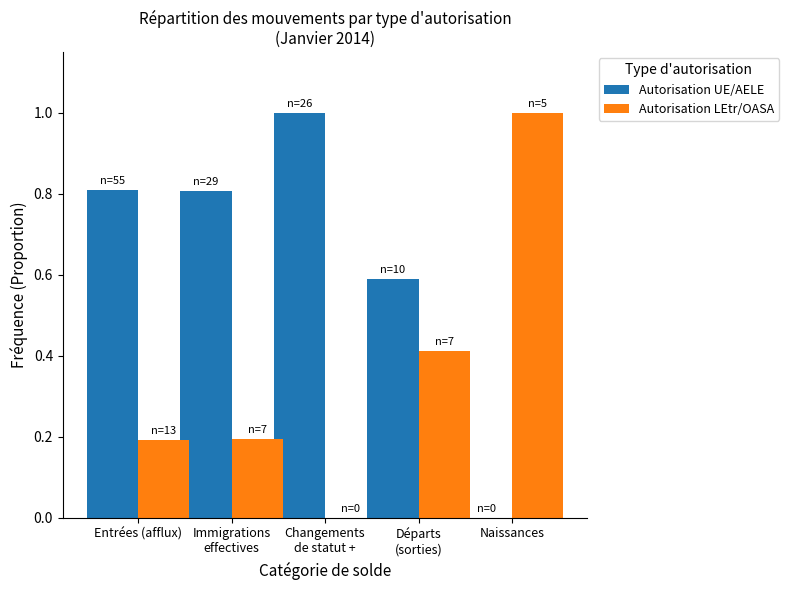

What are all the series names shown in the legend?

Autorisation UE/AELE, Autorisation LEtr/OASA